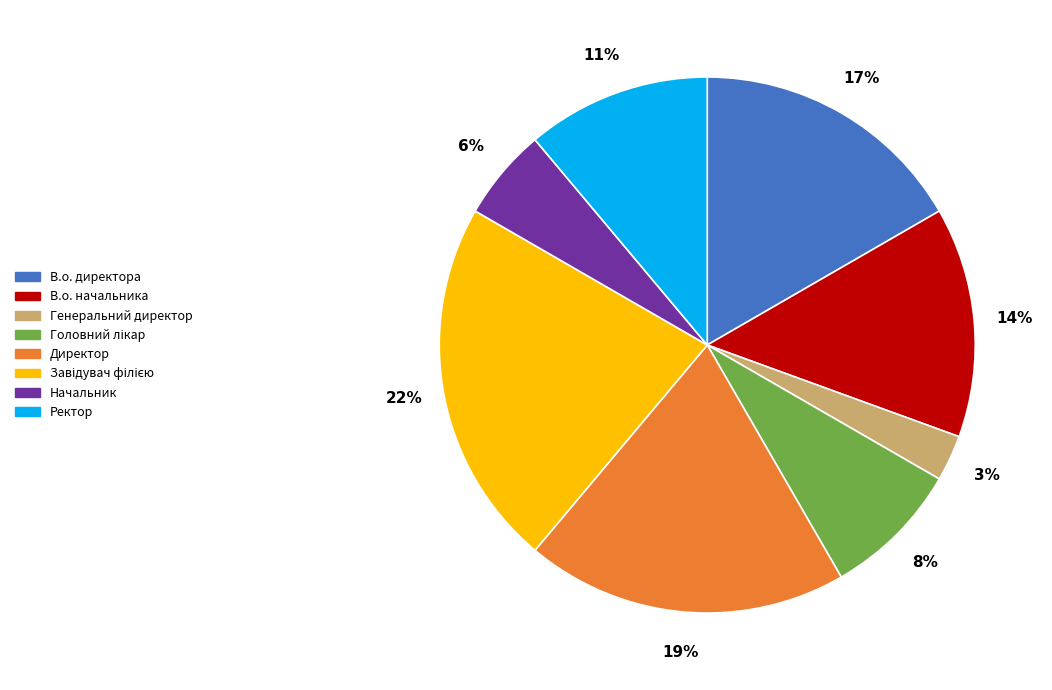

Is there any slice that represents more than half of the pie?

No